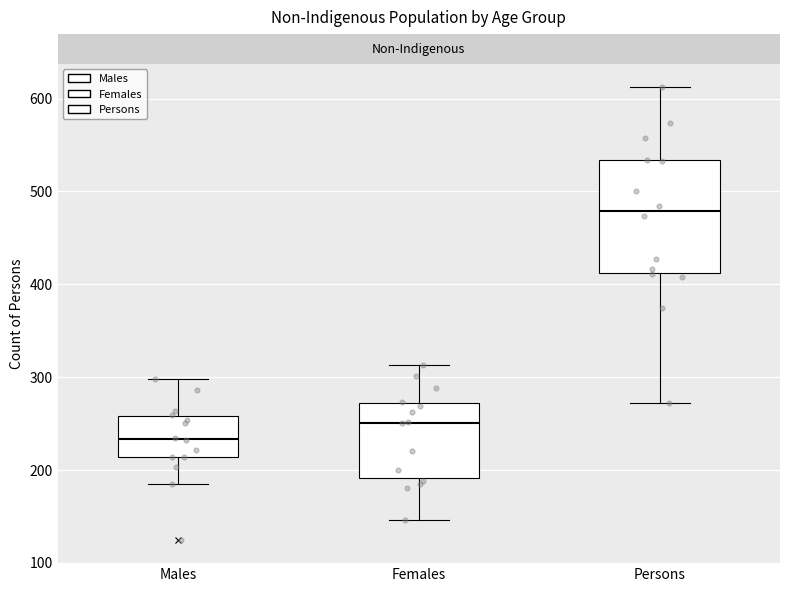

Where is the lower edge of the box for Males on the y-axis? The values are not printed on the chart, so give them approximately, as read against the axis.

210